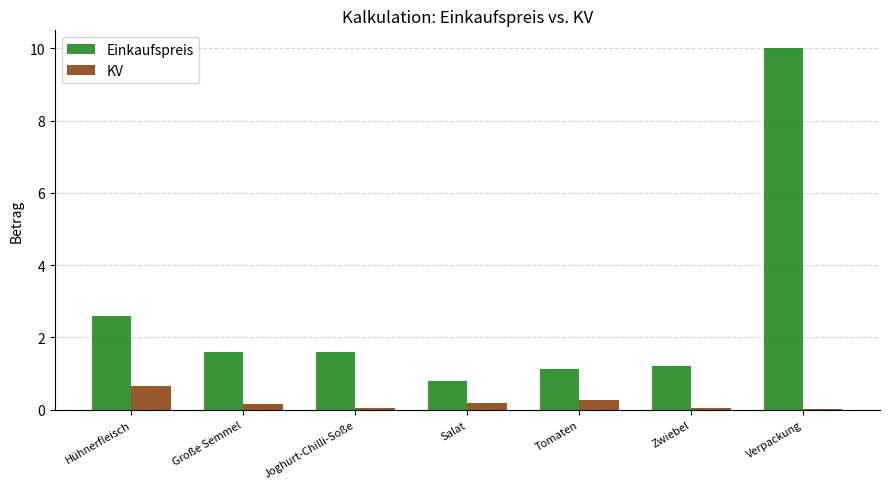

At which label does Einkaufspreis reach its peak?

Verpackung